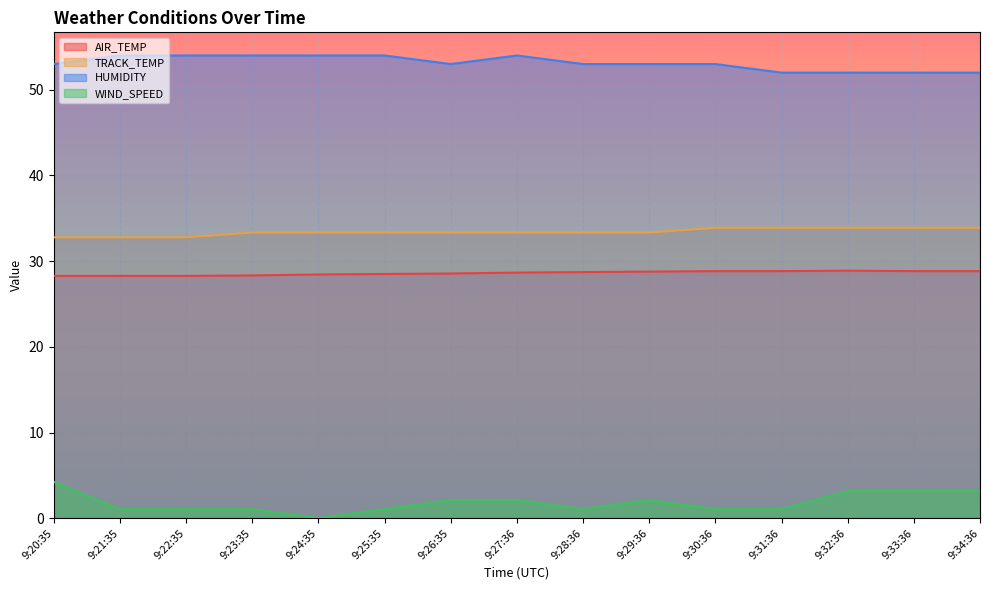

True or false: TRACK_TEMP and AIR_TEMP cross at least once.

False